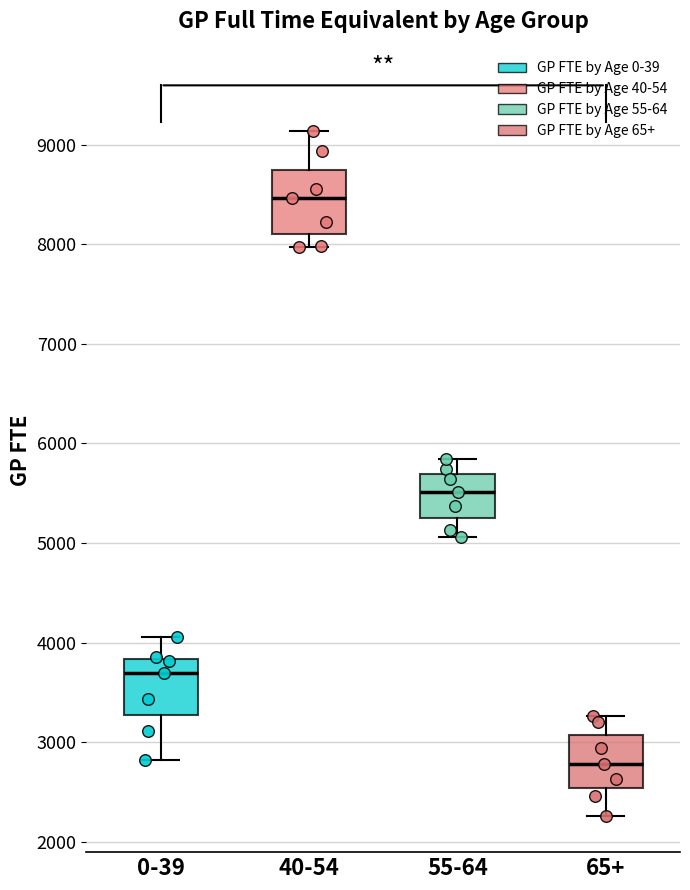

Where is the upper edge of the box for 40-54 on the y-axis? The values are not printed on the chart, so give them approximately, as read against the axis.

8700